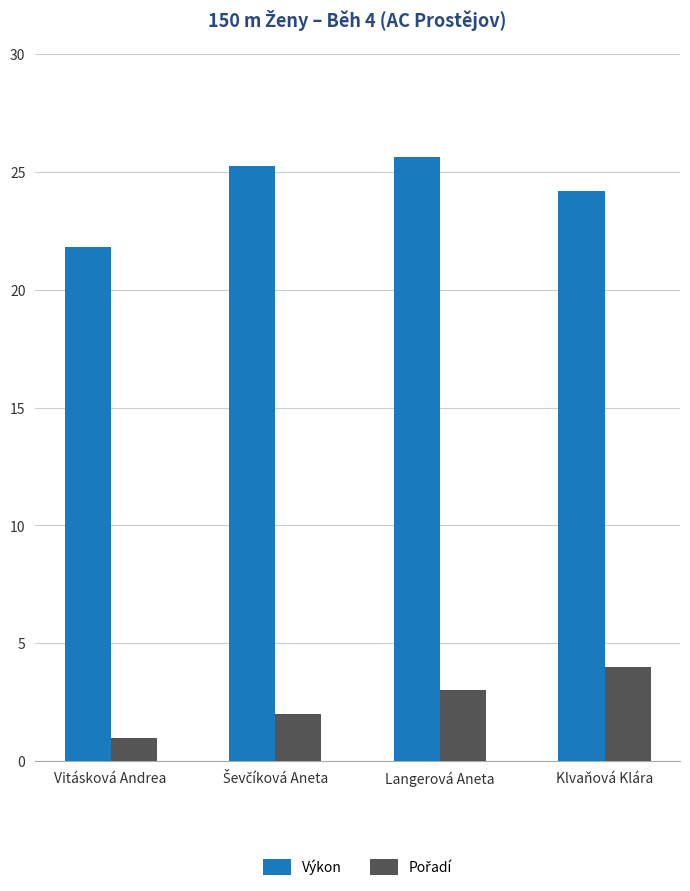

Which series changed the most between Vitásková Andrea and Langerová Aneta?

Výkon